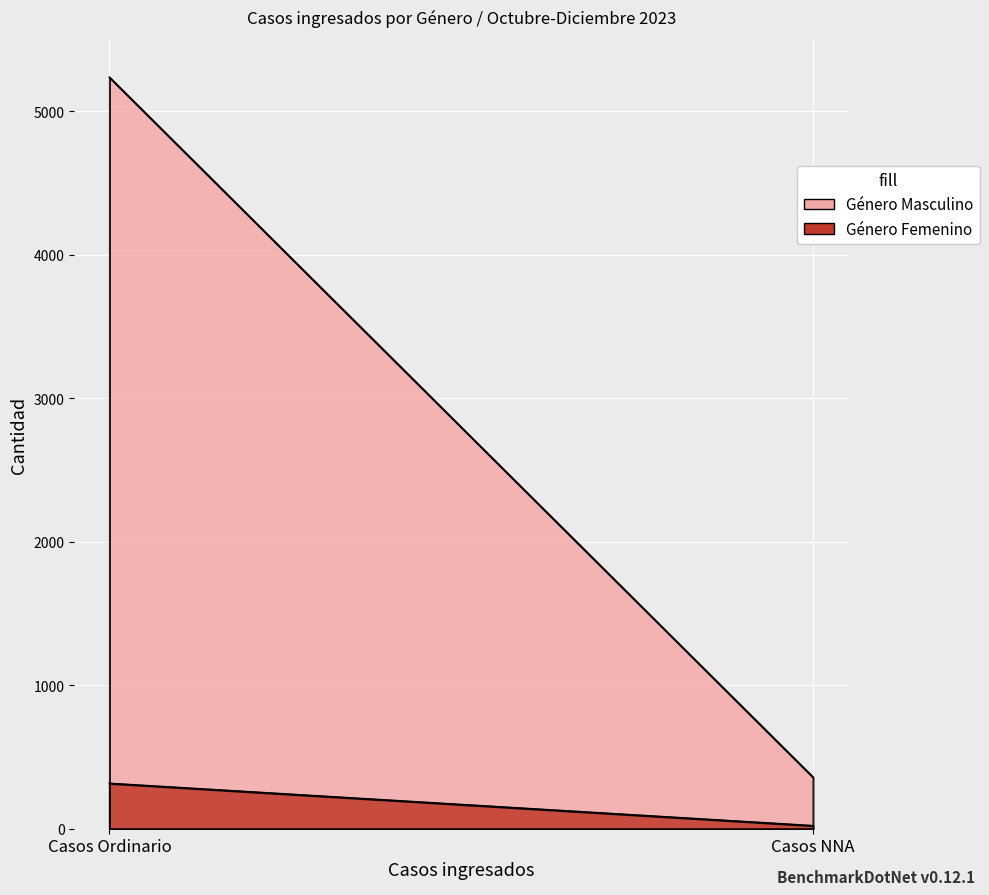

Which category has the highest value in the Género Masculino series?

Casos Ordinario